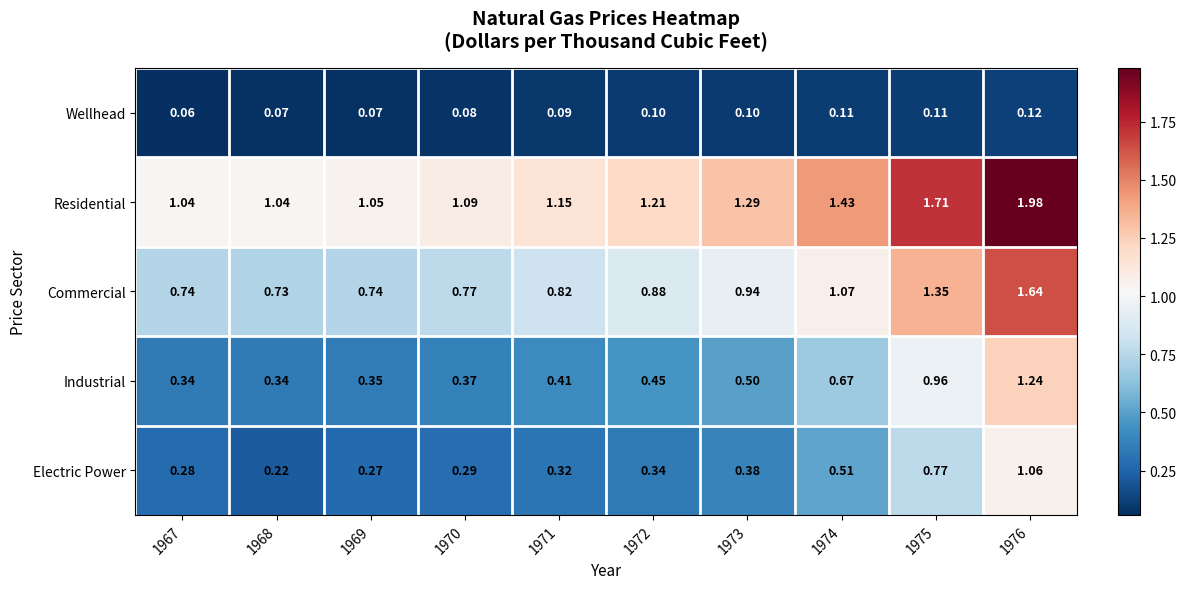

What is the total value across all series at 1971?

2.8